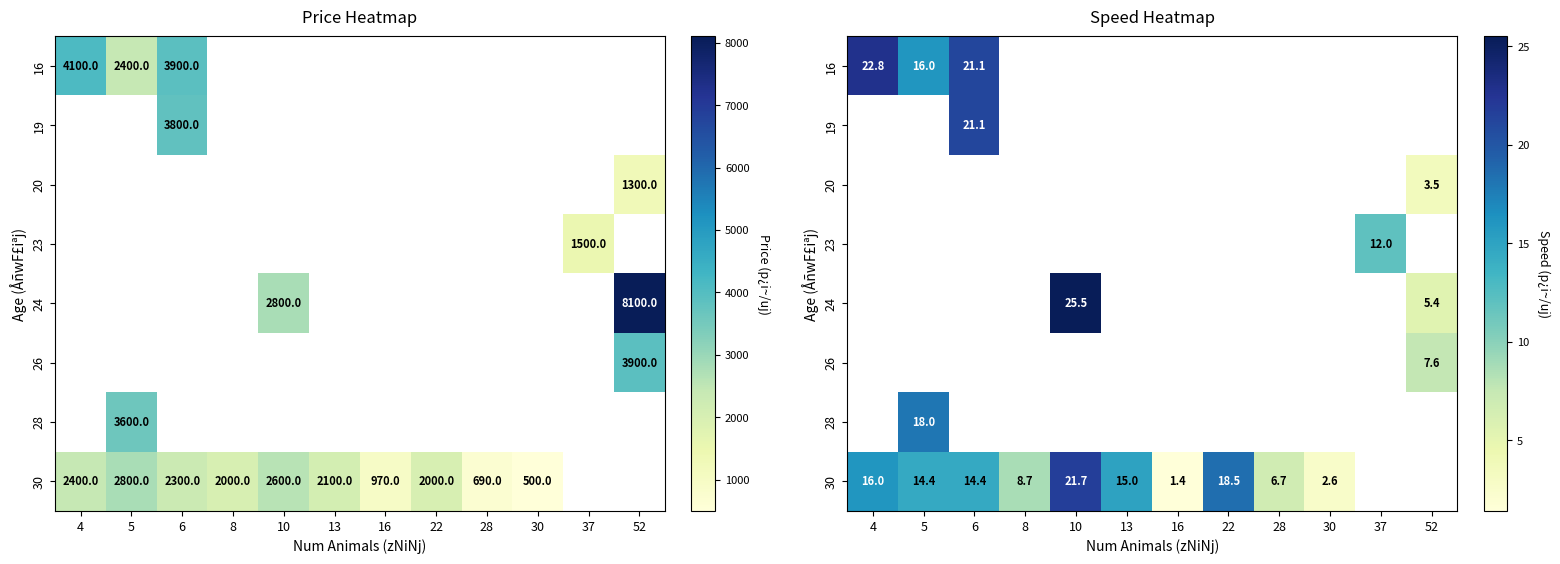

Between 8 and 10, which is larger?

10